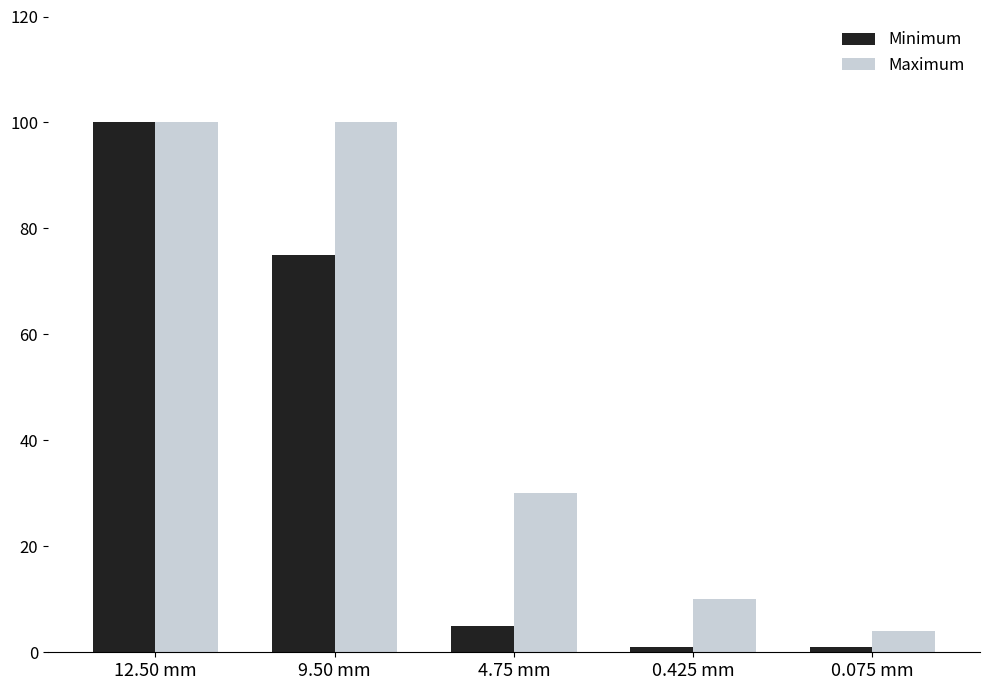

List the series in order of their overall mean, lowest first.

Minimum, Maximum